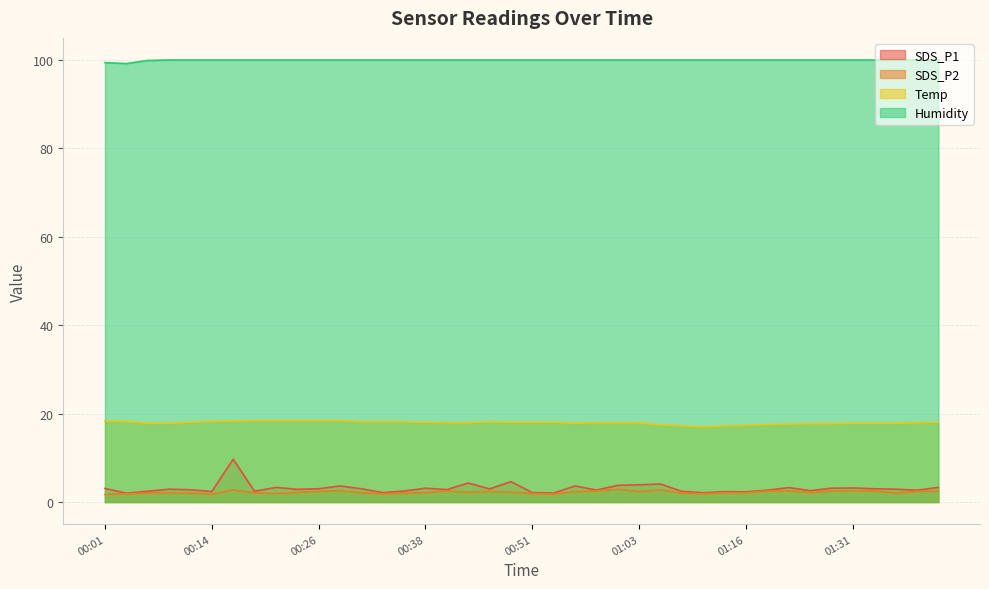

What is the value of the Humidity point at the 21st from the left?

99.9